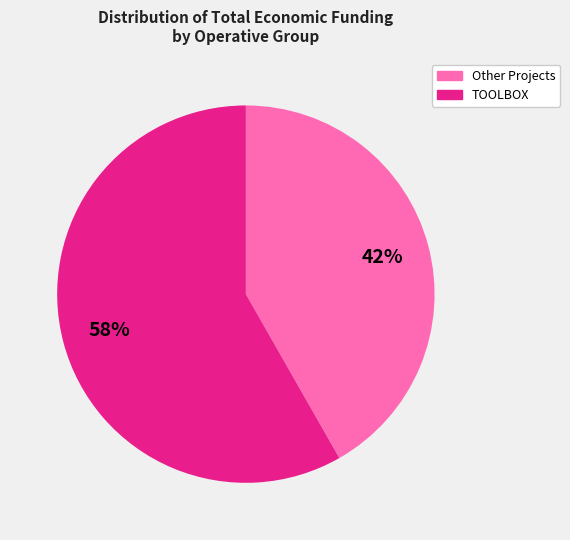

How many slices are in this pie chart?

2